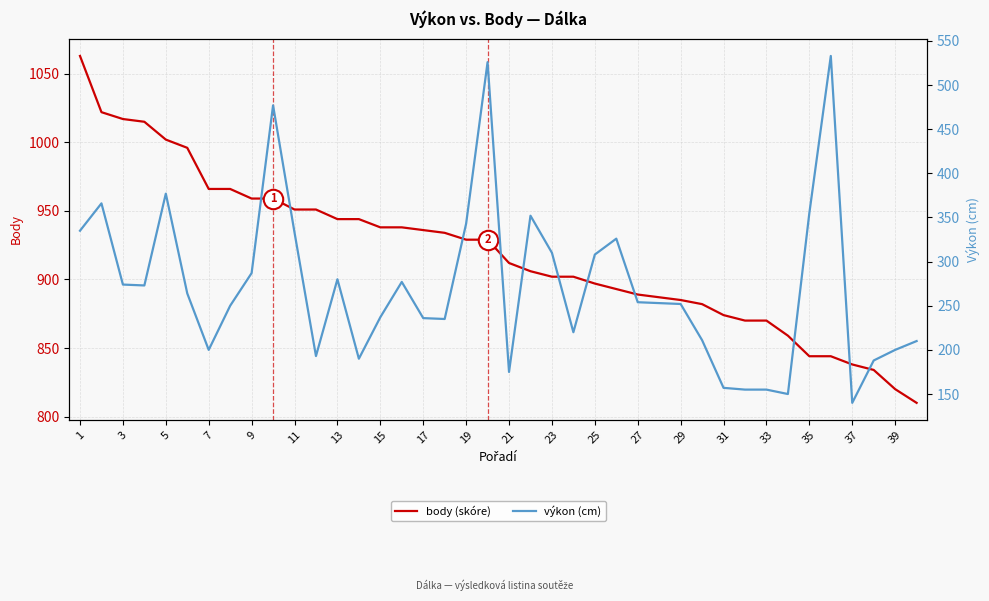

What is the average value of the body (skóre) series?

919